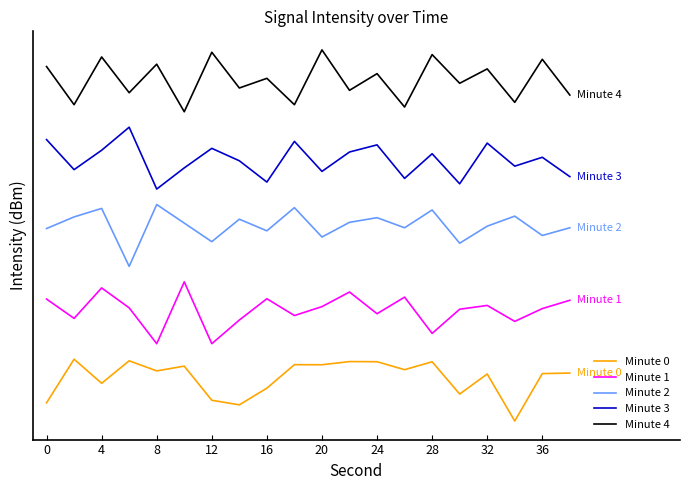

What are all the series names shown in the legend?

Minute 0, Minute 1, Minute 2, Minute 3, Minute 4